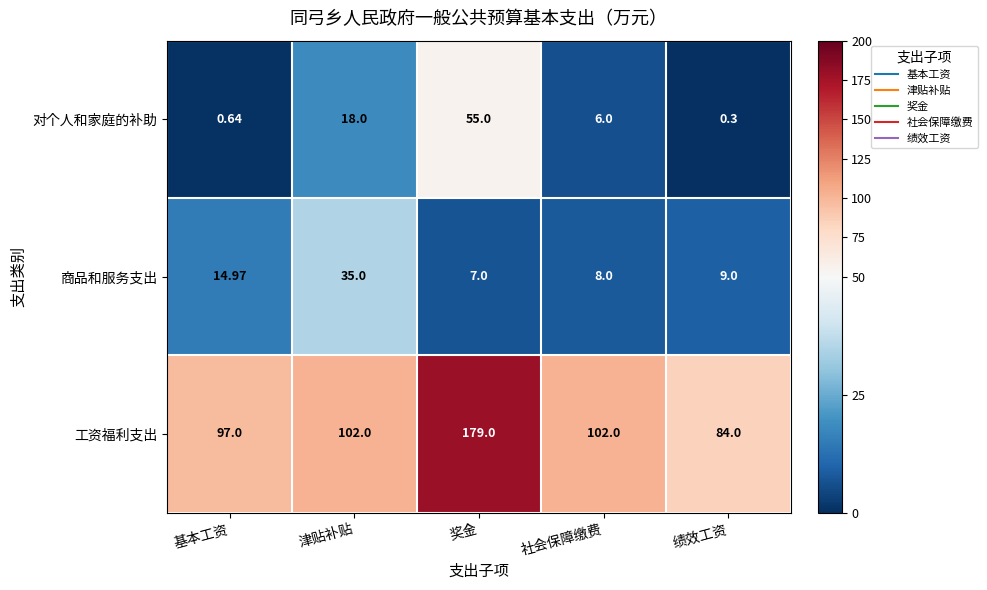

Which category has the lowest value across all series?

绩效工资